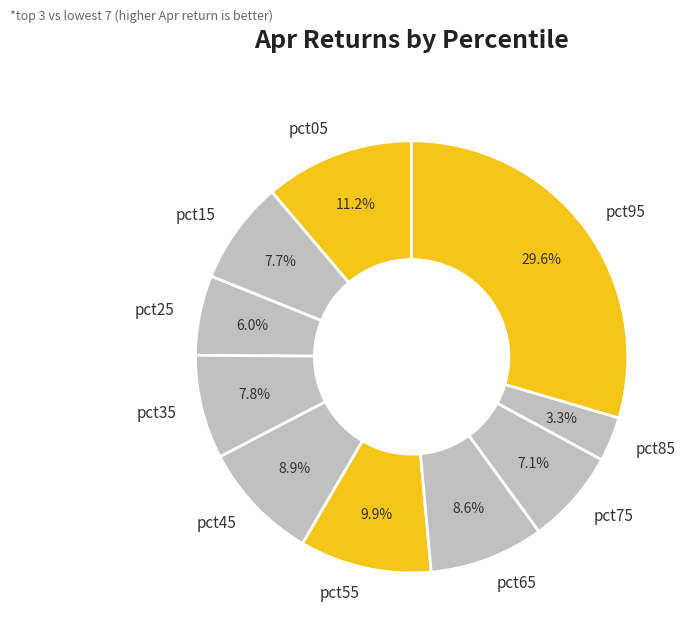

What portion of the pie excludes pct15?

92.3%